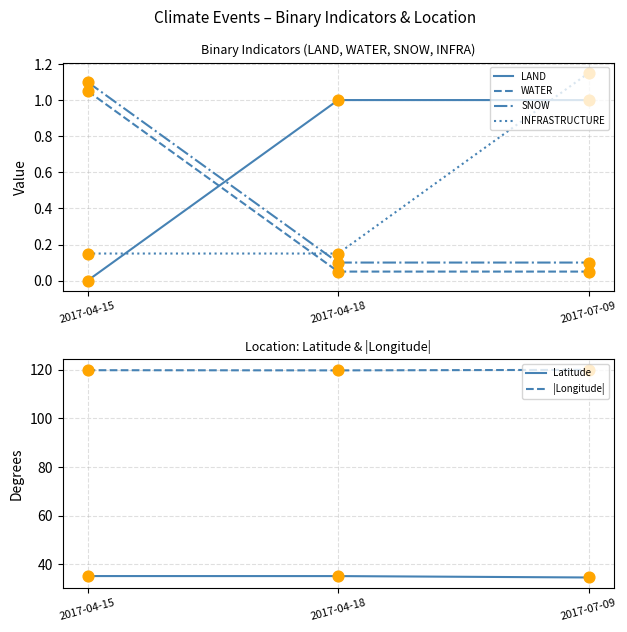

Which series contains the lowest Y value?

LAND